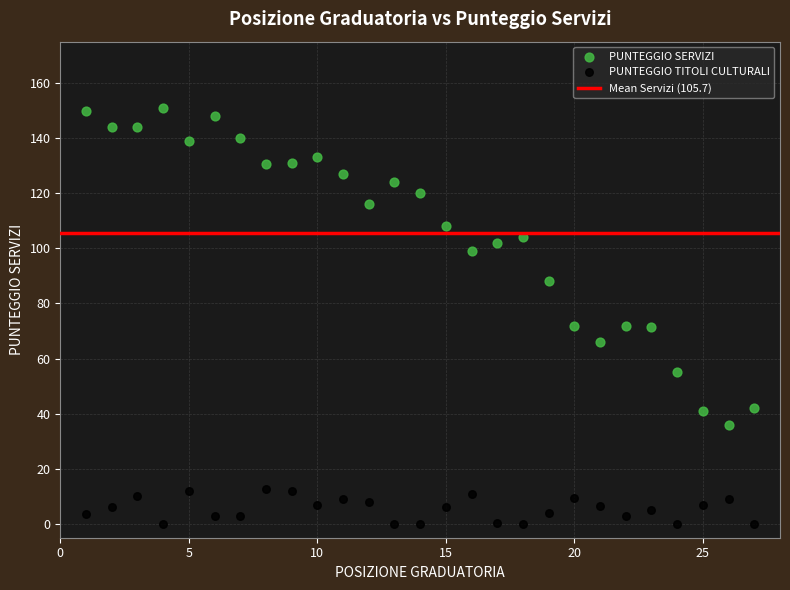

Which series contains the highest Y value?

PUNTEGGIO SERVIZI